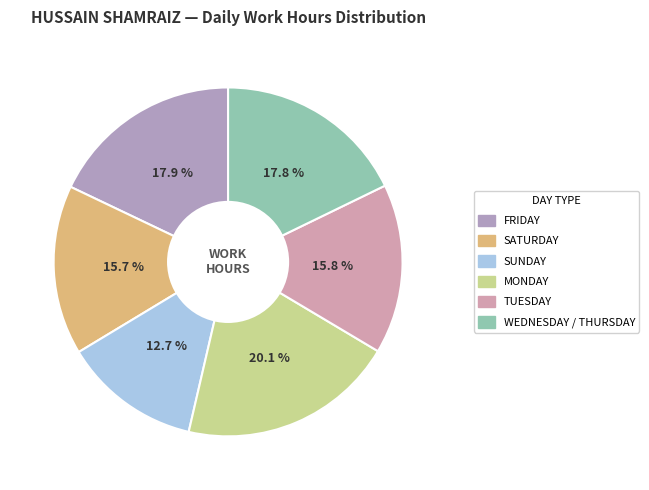

Which slice is the smallest?

Sun (7)